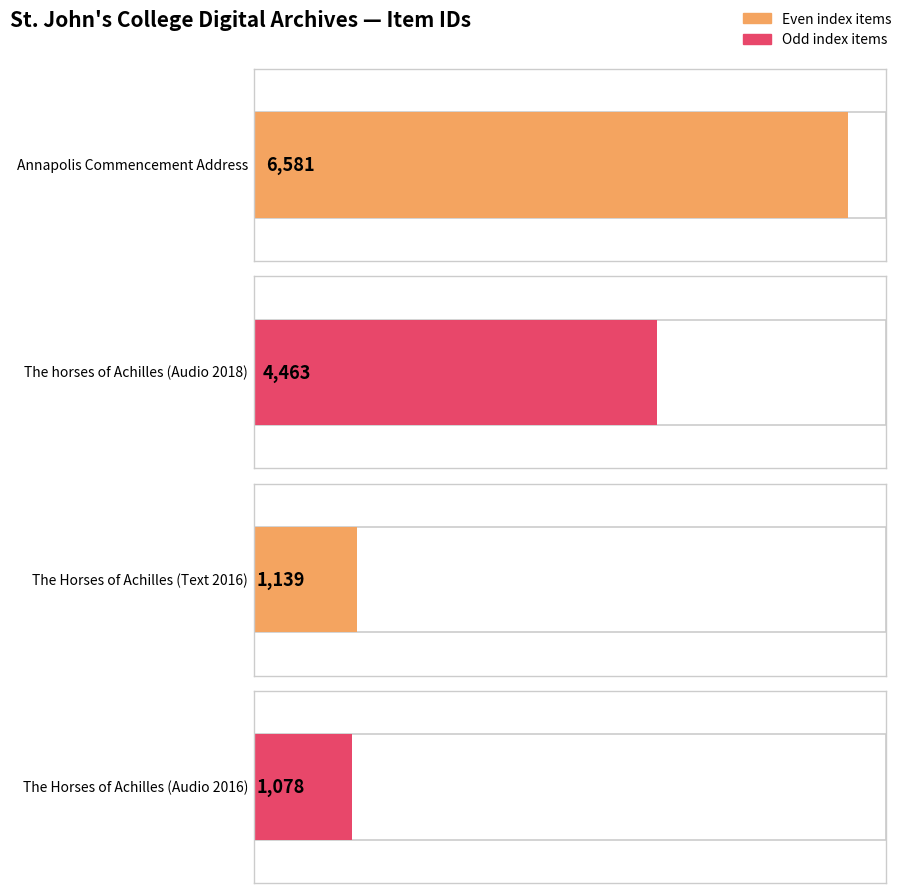

What is the ratio of the value at The horses of Achilles (Audio 2018) to the value at The Horses of Achilles (Text 2016)?

3.9